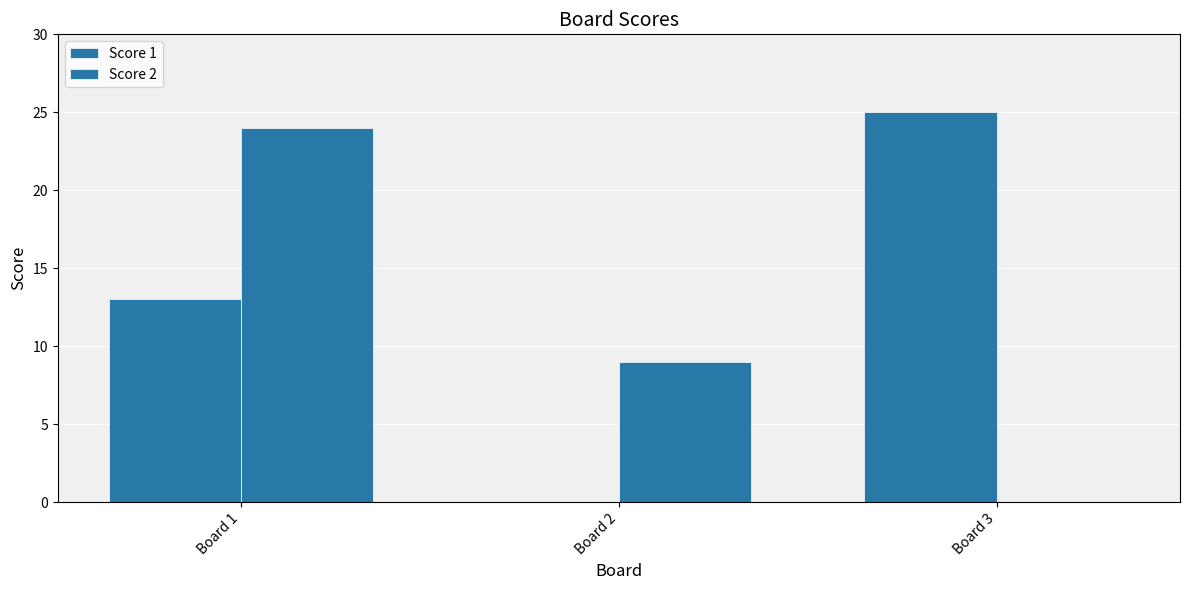

What is the difference between the maximum and minimum values in the Score 1 series?

25